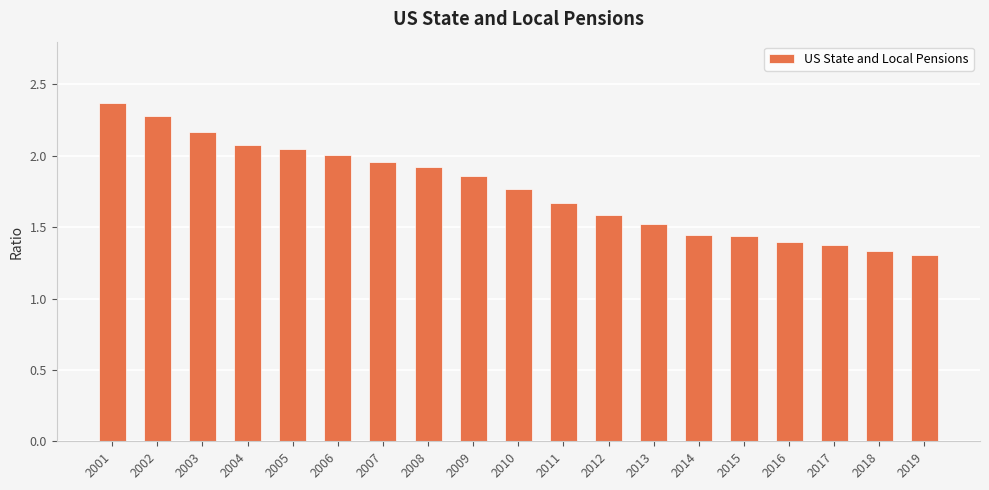

The value at 2002 is 3.3. True or false?

False